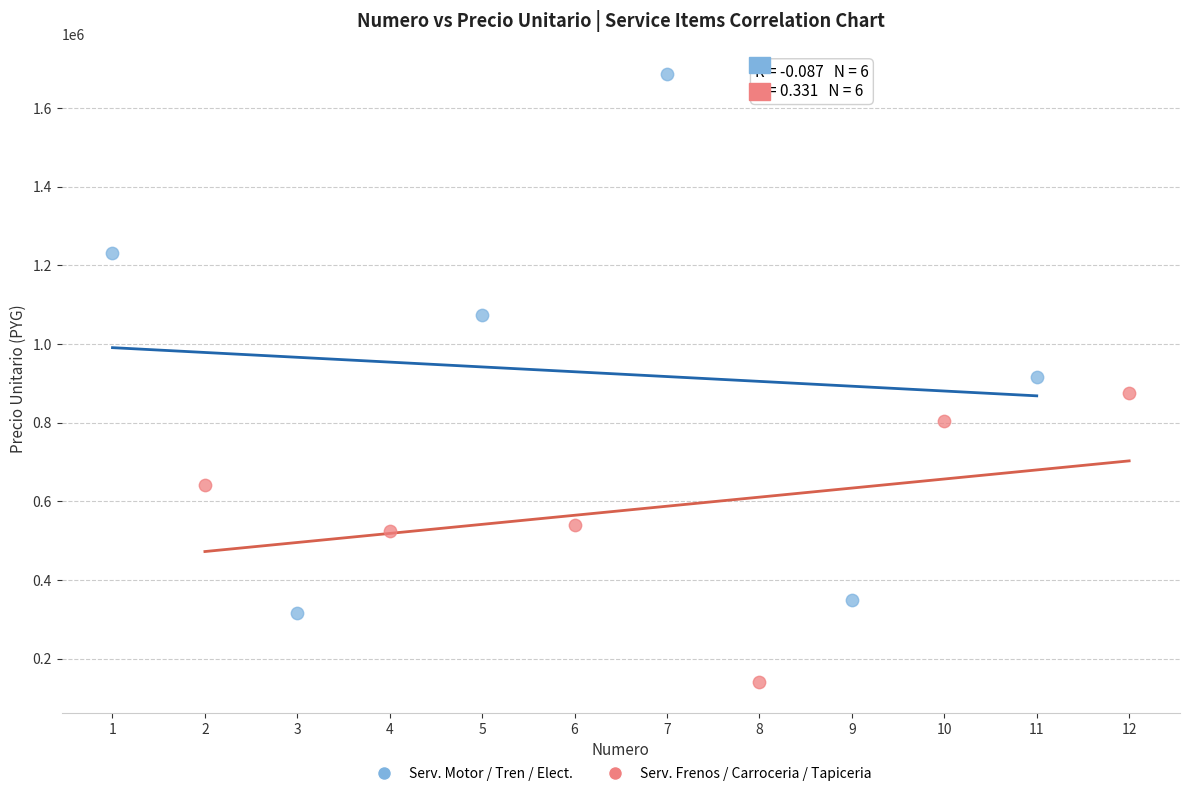

Which series contains the highest Y value?

Serv. Motor / Tren / Elect.